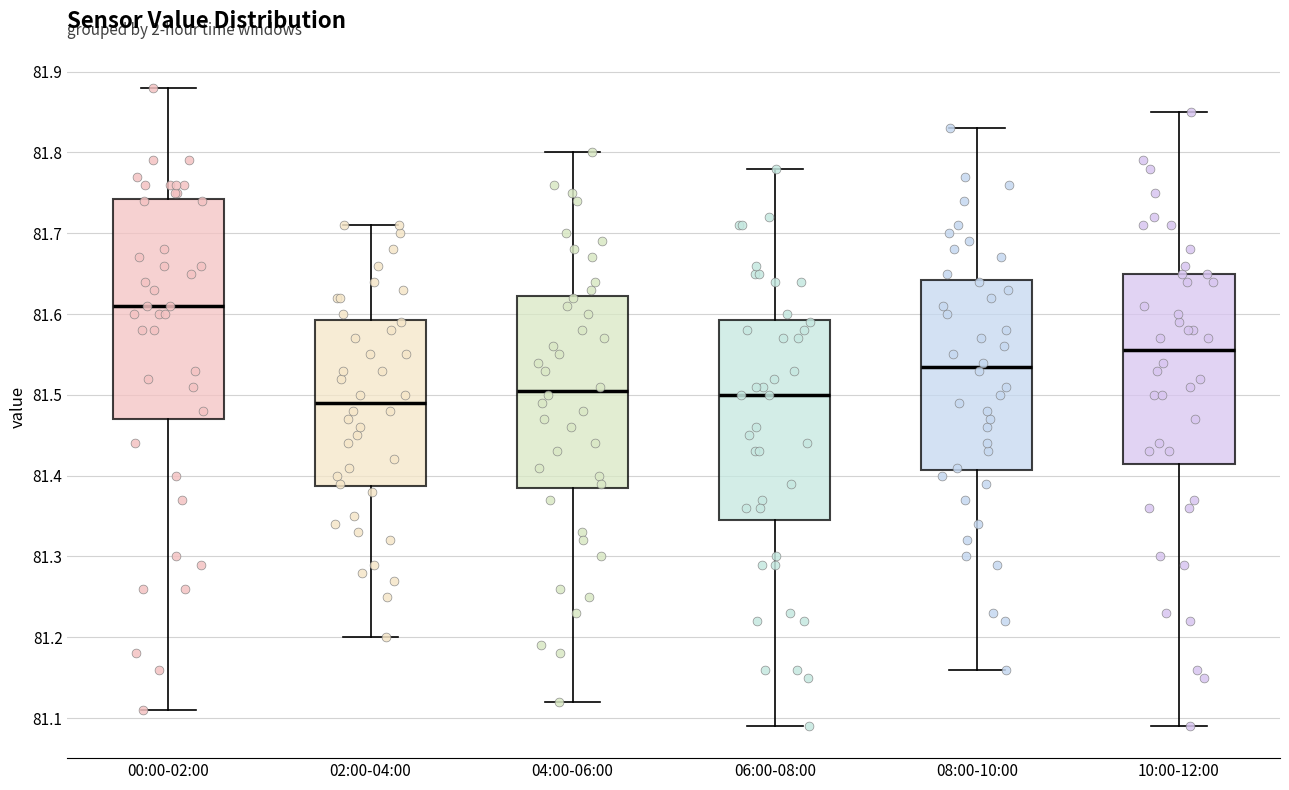

Where is the lower edge of the box for 04:00-06:00 on the y-axis? The values are not printed on the chart, so give them approximately, as read against the axis.

81.39